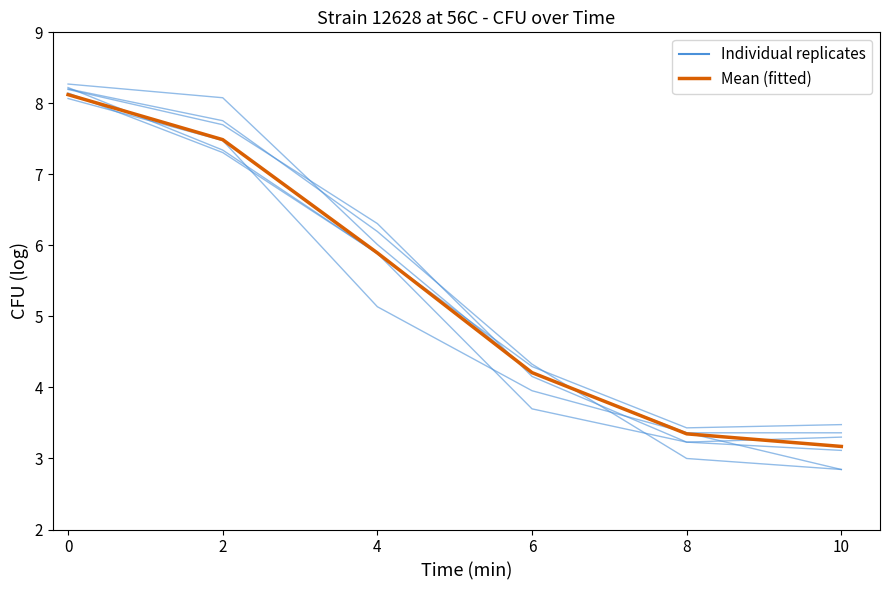

Reading right to left, transcribe all the data shown in this chart.

Replicate A: 3.3	3.2	4.2	6.3	7.7	8.2
Replicate B: 2.8	3.4	4.0	5.1	7.5	8.1
Replicate C: 3.4	3.4	4.2	6.0	8.1	8.3
Replicate D: 3.5	3.4	4.3	5.9	7.3	8.1
Replicate E: 3.1	3.2	3.7	5.9	7.3	8.2
Replicate F: 2.8	3.0	4.3	6.2	7.8	8.2